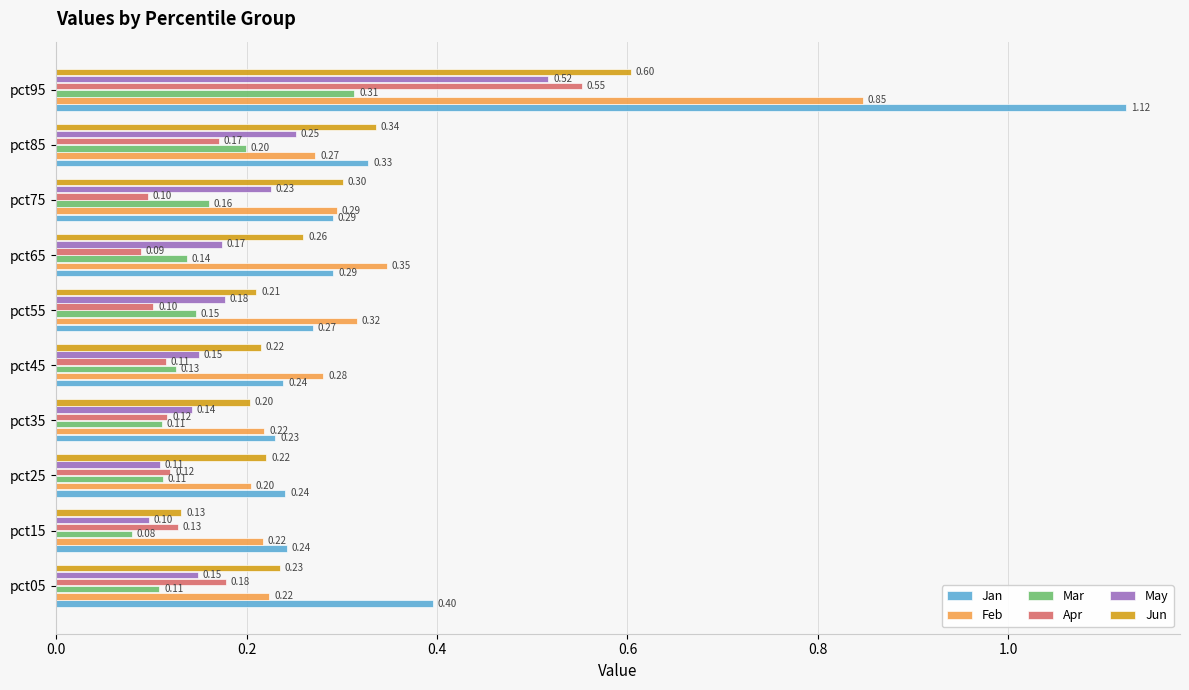

What are all the series names shown in the legend?

Jan, Feb, Mar, Apr, May, Jun